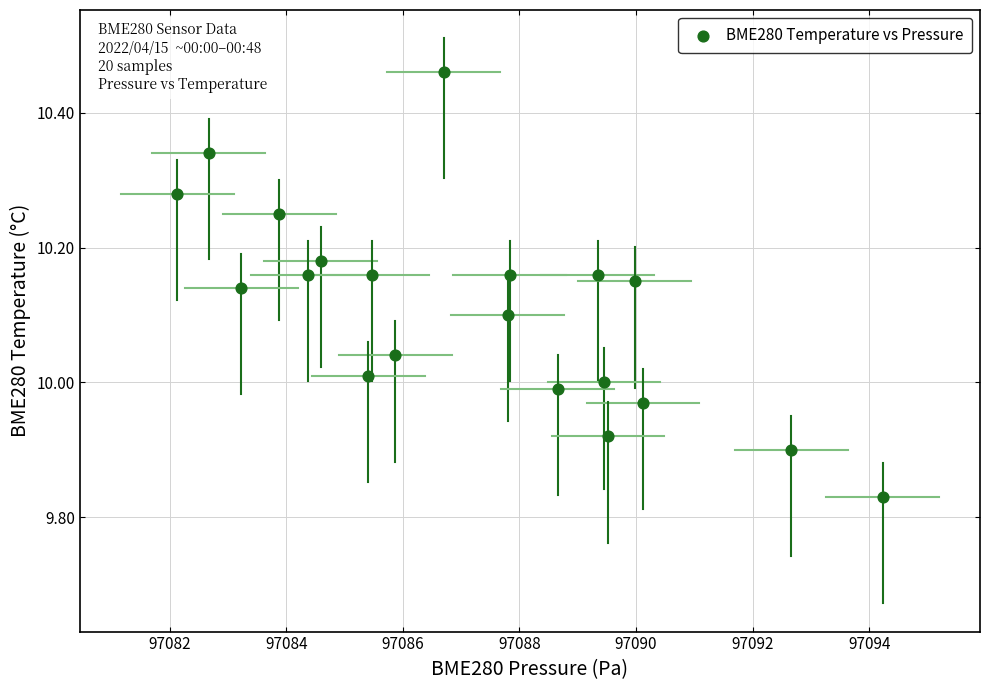

What is the range of Y values (max minus min)?

0.6